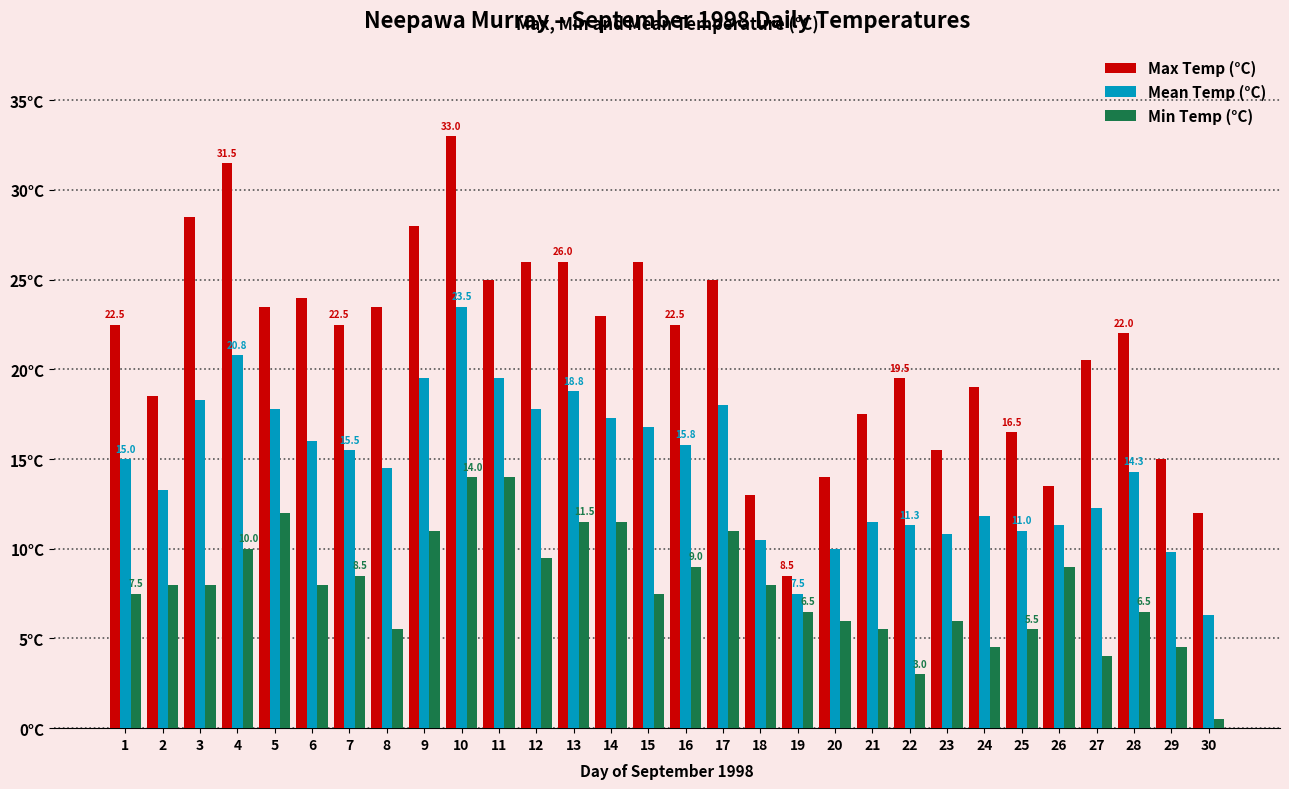

At which label is Max Temp (°C) closest to 20?

22